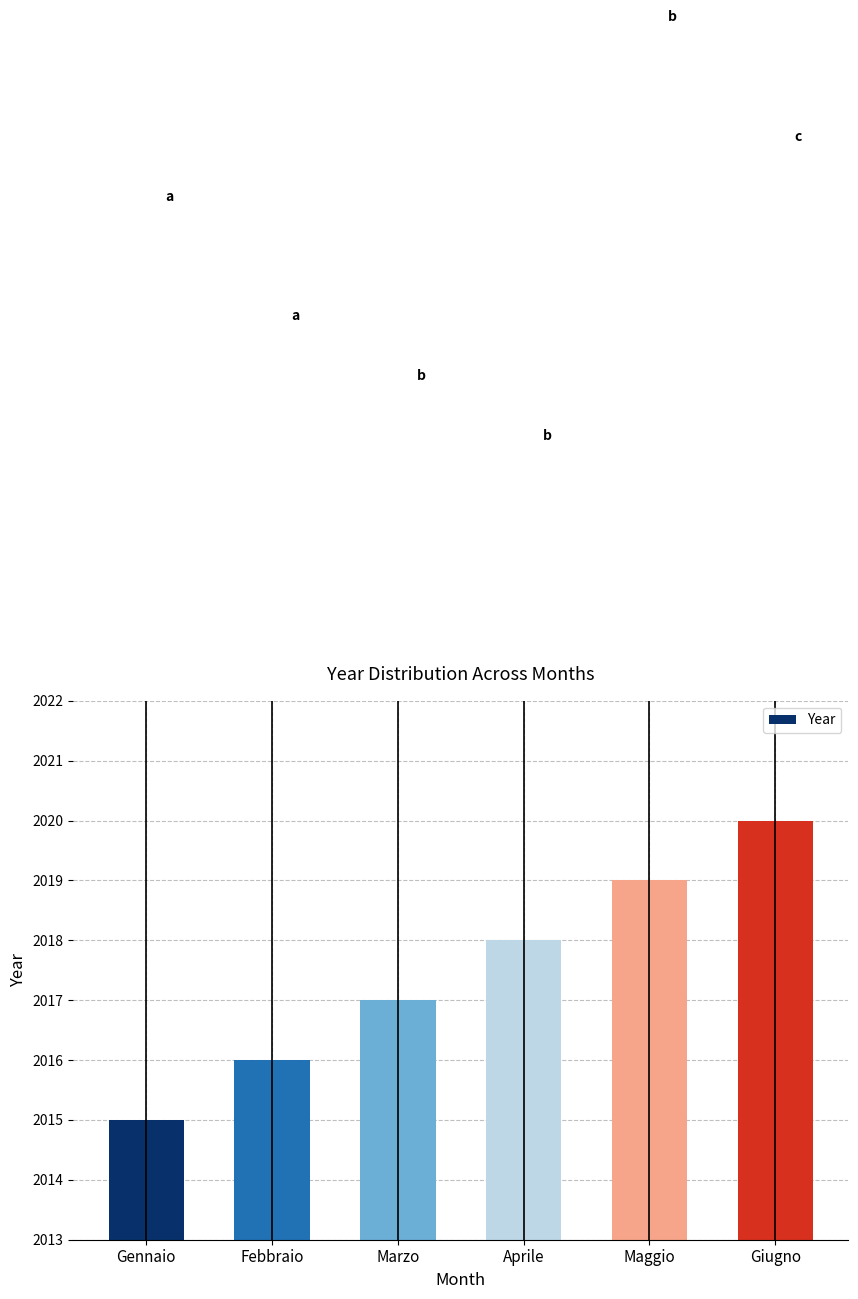

What position from the left is Febbraio?

2